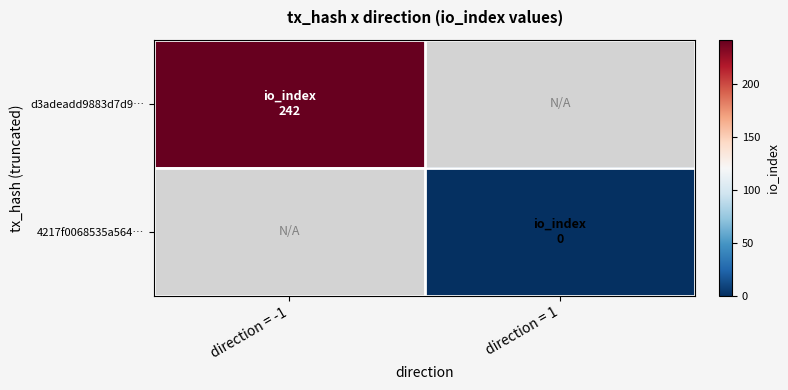

How many data points does each series have?

2